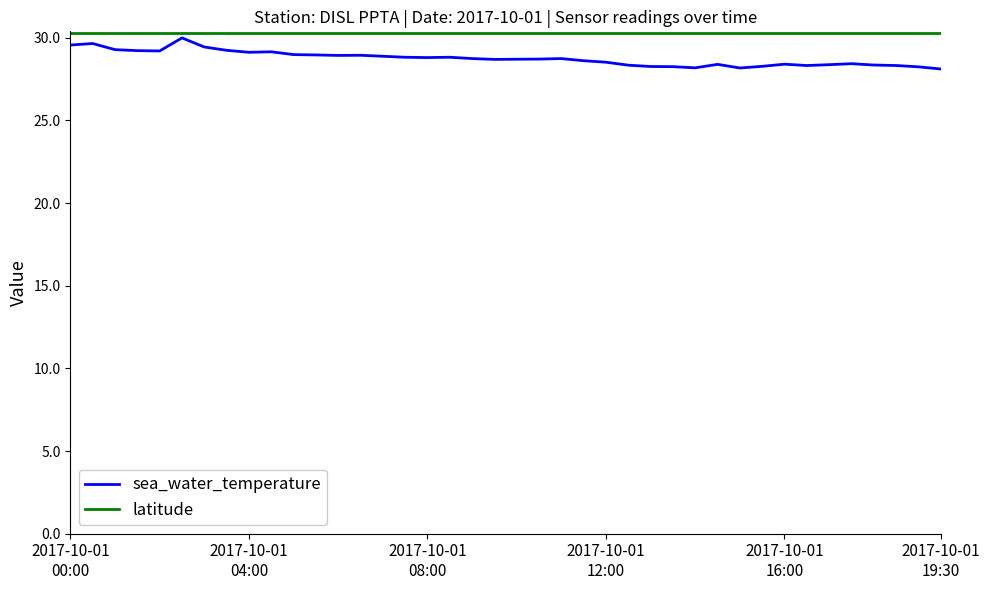

Which series has the widest spread of values?

sea_water_temperature